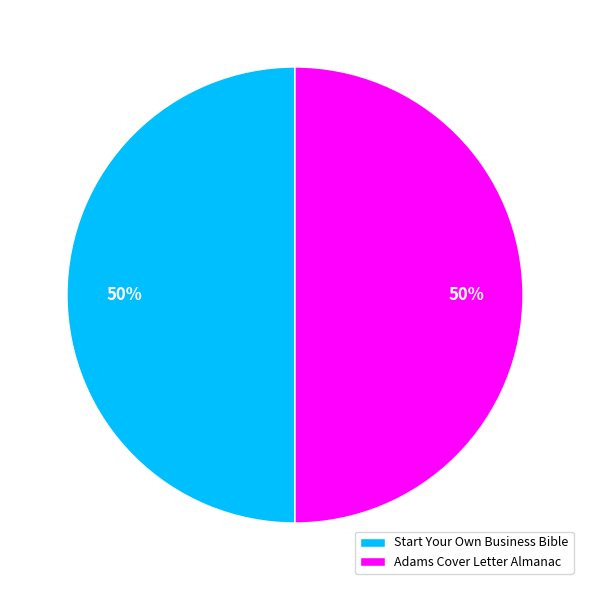

Approximately how many times larger is the value at Adams Cover Letter Almanac compared to Start Your Own Business Bible?

1.0